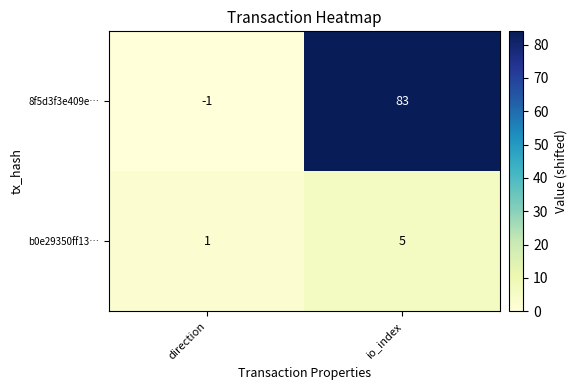

Which series has the widest spread of values?

8f5d3f3e409e…